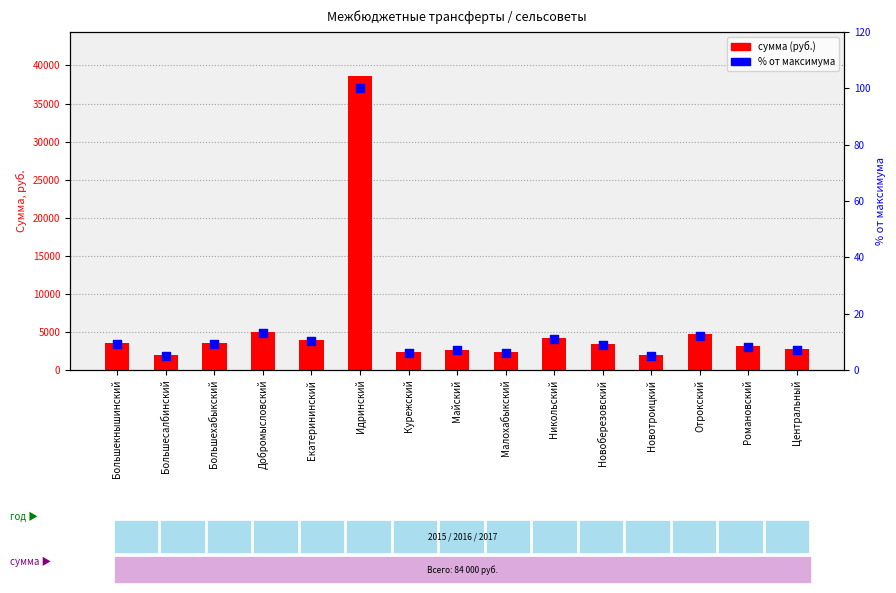

At which category is the sum across all series the highest?

Идринский